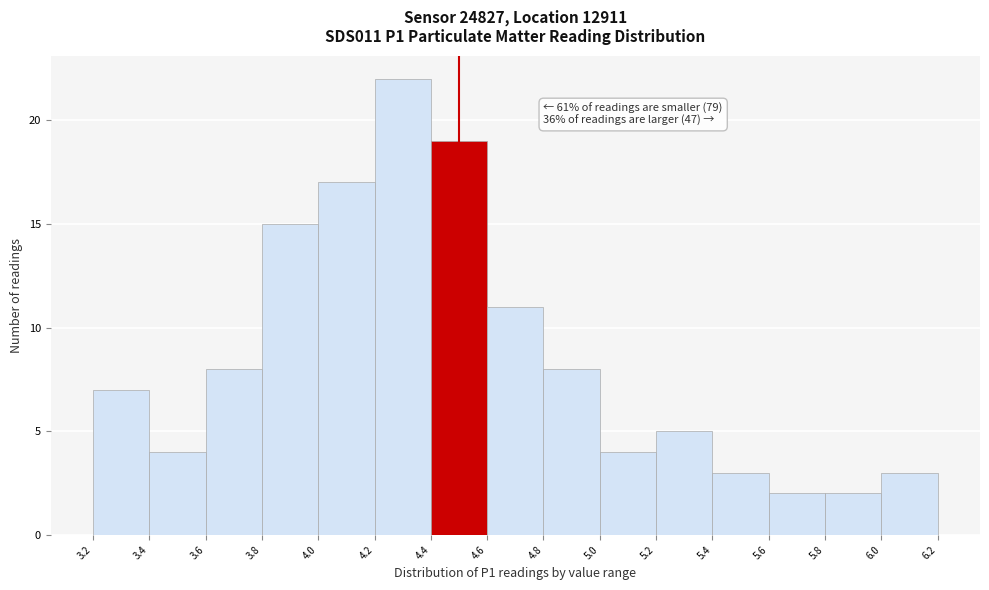

Over which range of the x-axis is the bar tallest?

4.2 to 4.4